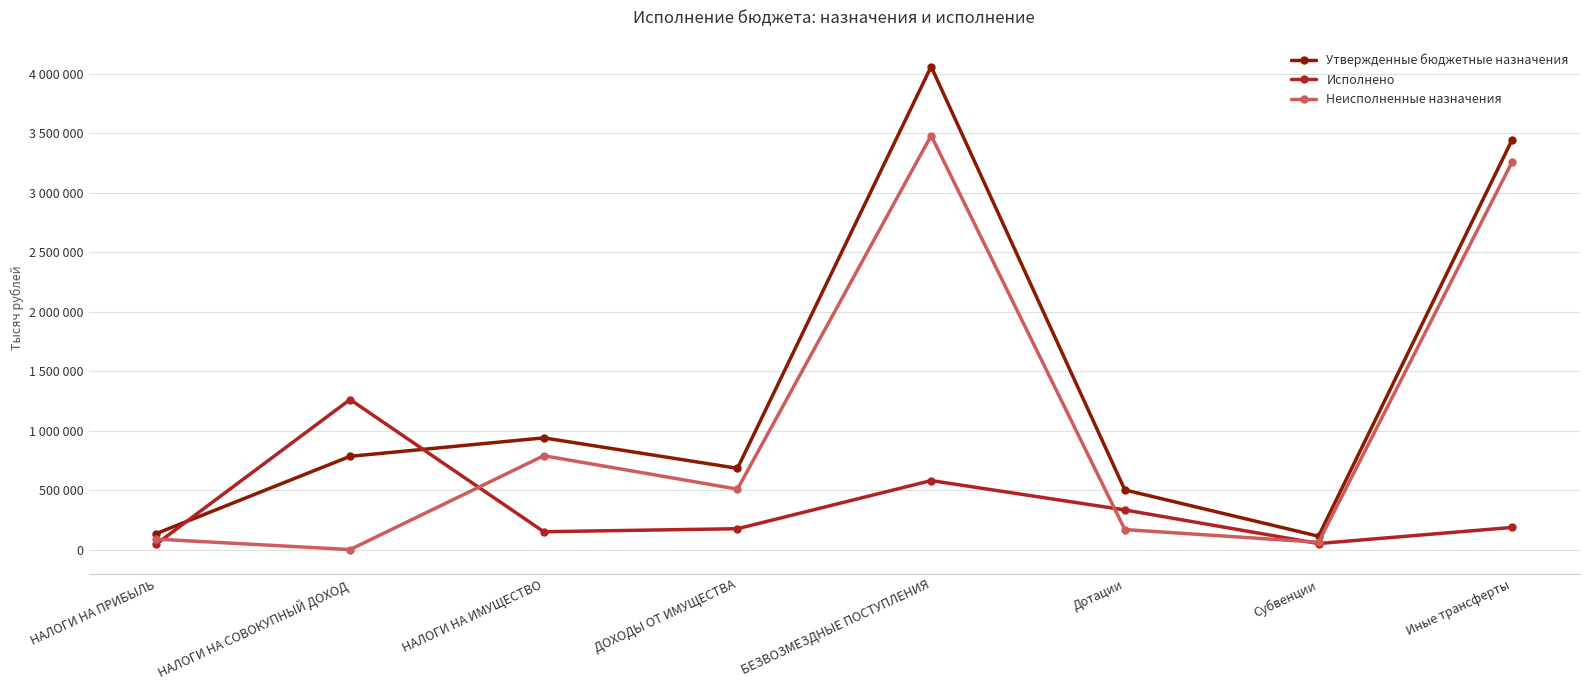

Between ДОХОДЫ ОТ ИМУЩЕСТВА and Субвенции, which is larger?

ДОХОДЫ ОТ ИМУЩЕСТВА